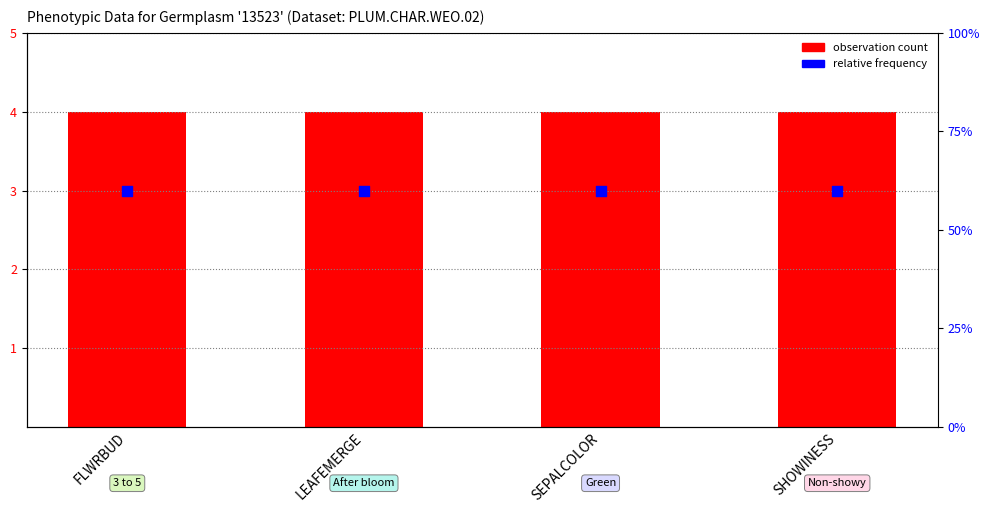

What are all the series names shown in the legend?

observation count, relative frequency